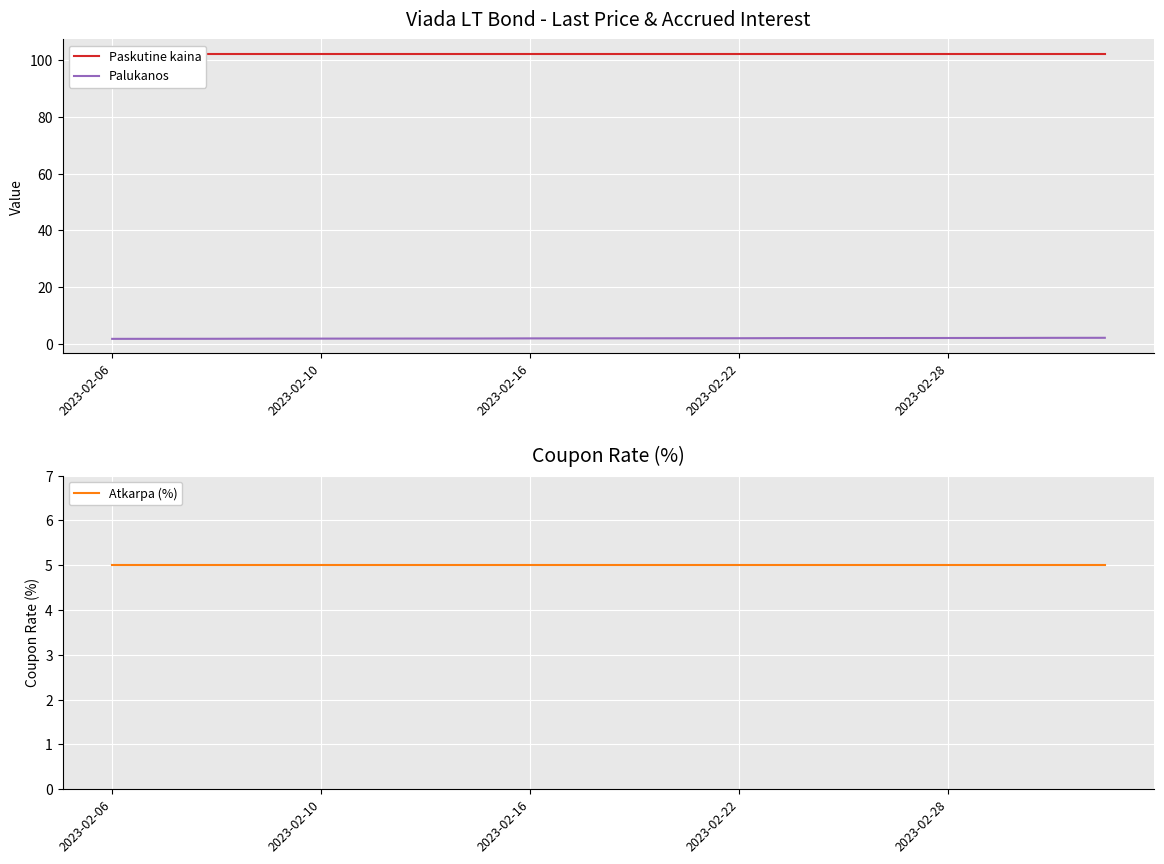

Reading right to left, transcribe all the data shown in this chart.

Paskutine kaina: 102.3	102.3	102.3	102.3	102.3	102.3	102.3	102.3	102.3	102.3	102.3	102.3	102.3	102.3	102.3	102.3	102.3	102.3	102.3	102.3
Palukanos: 2.2	2.1	2.1	2.1	2.1	2.1	2.0	2.0	2.0	2.0	2.0	2.0	1.9	1.9	1.9	1.9	1.9	1.8	1.8	1.8
Atkarpa (%): 5.0	5.0	5.0	5.0	5.0	5.0	5.0	5.0	5.0	5.0	5.0	5.0	5.0	5.0	5.0	5.0	5.0	5.0	5.0	5.0